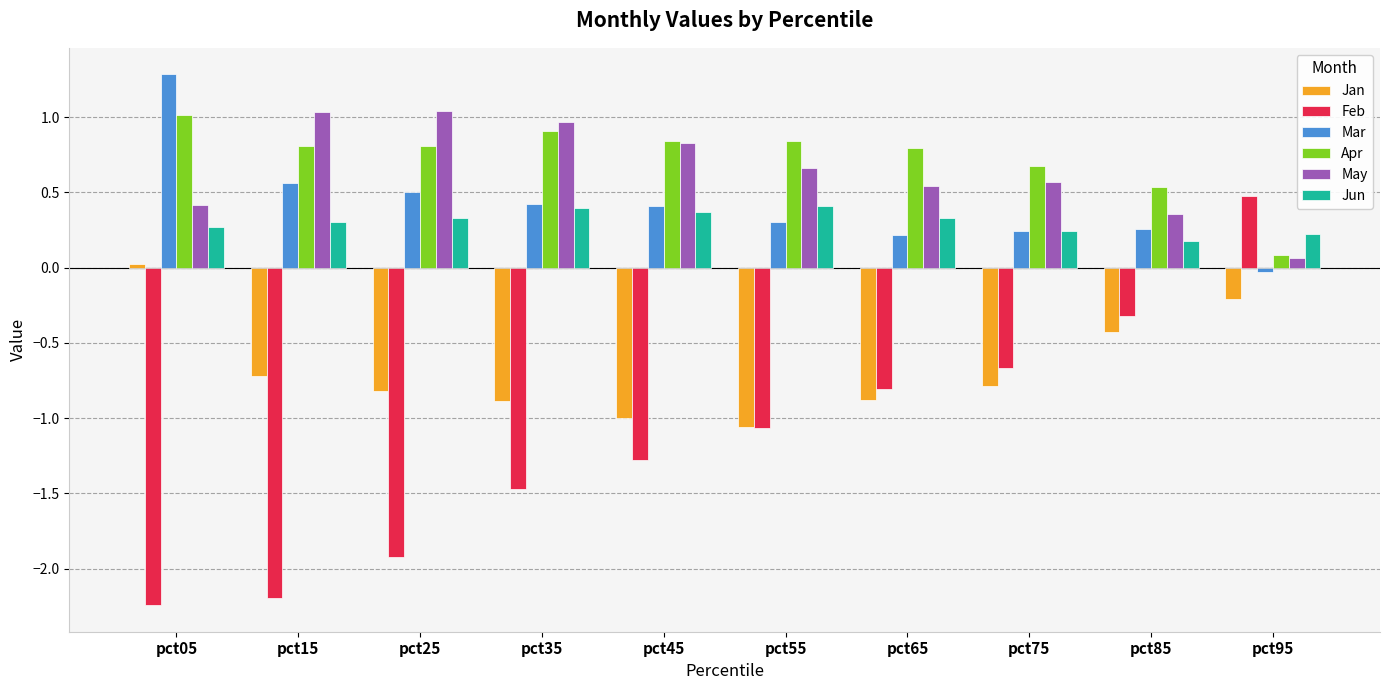

What is the spread (max minus min) of values at pct15?

3.2